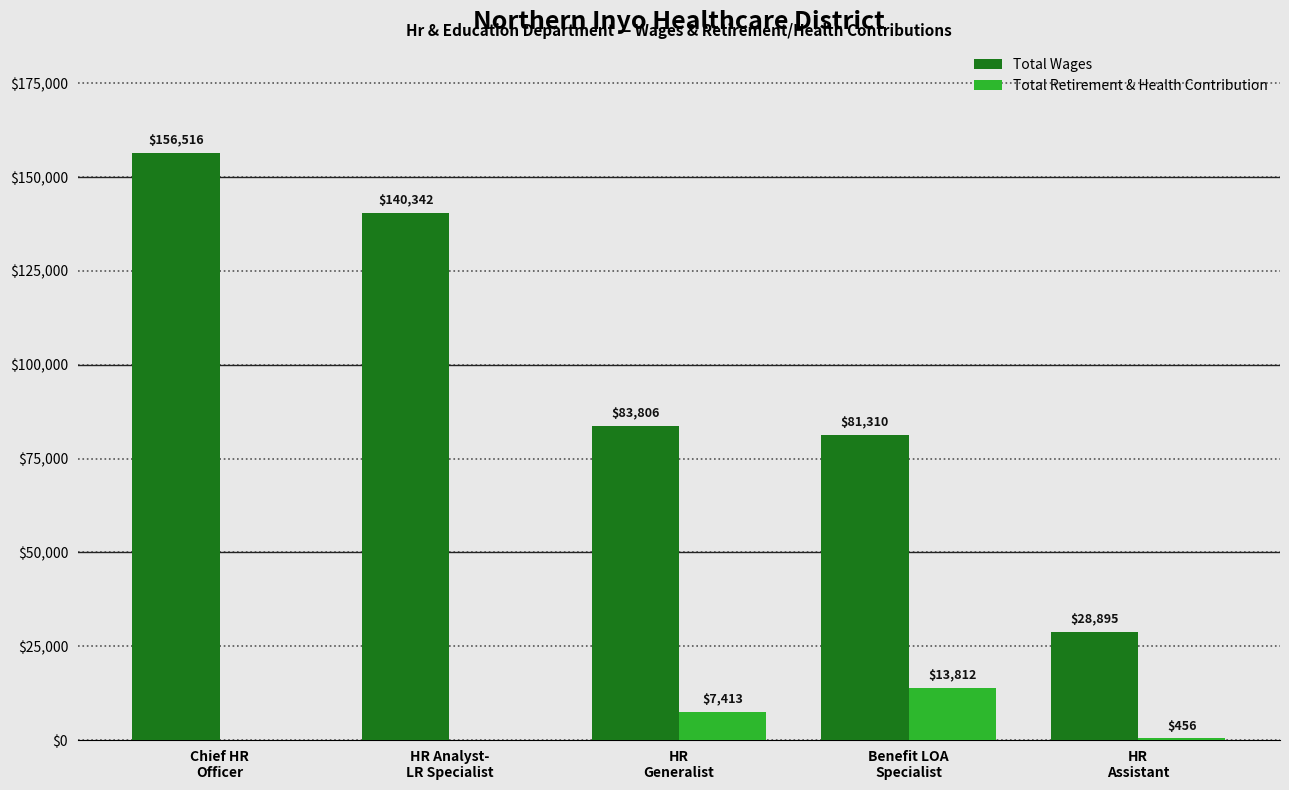

True or false: Total Wages has a value of 140342 at HR Analyst-
LR Specialist.

True